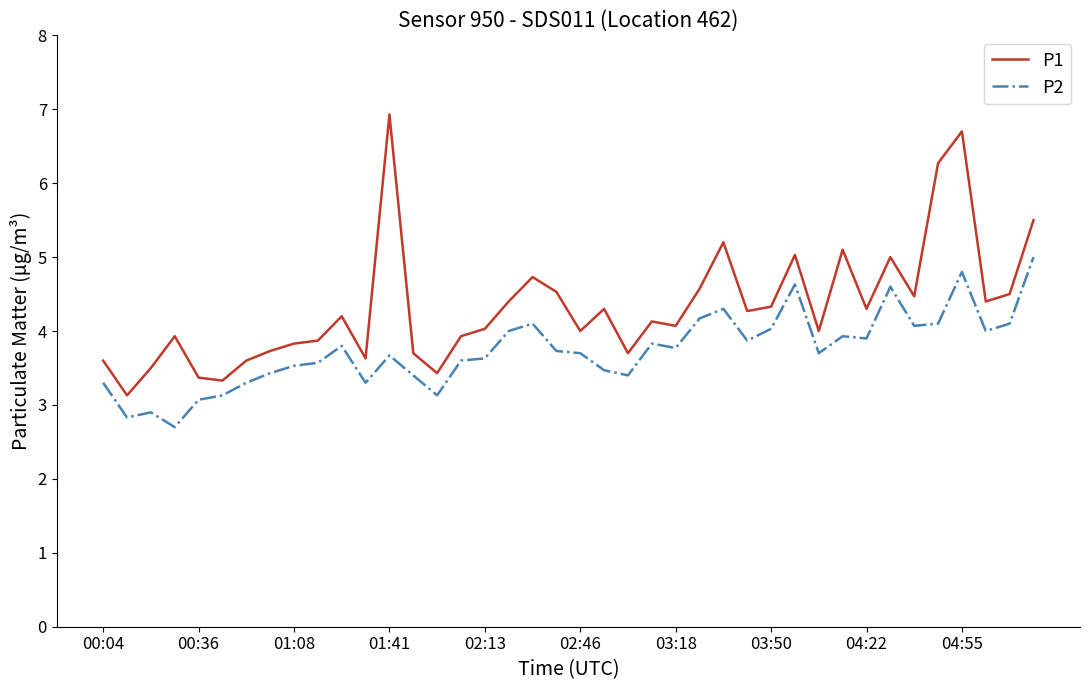

What is the difference between the maximum and minimum values in the P2 series?

2.3